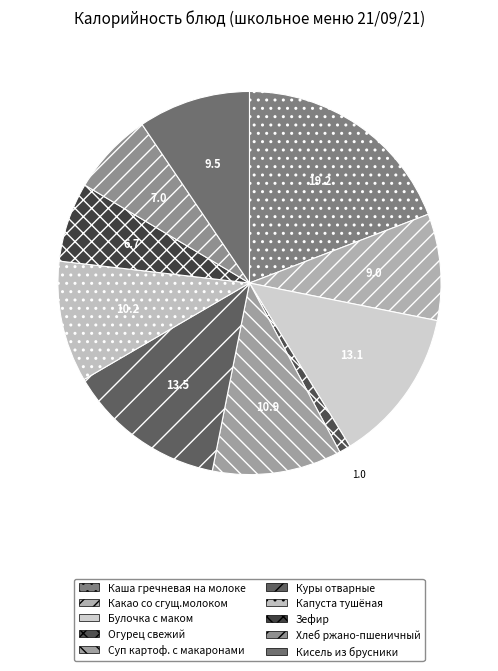

To the nearest percent, what portion does Капуста тушёная represent?

10%